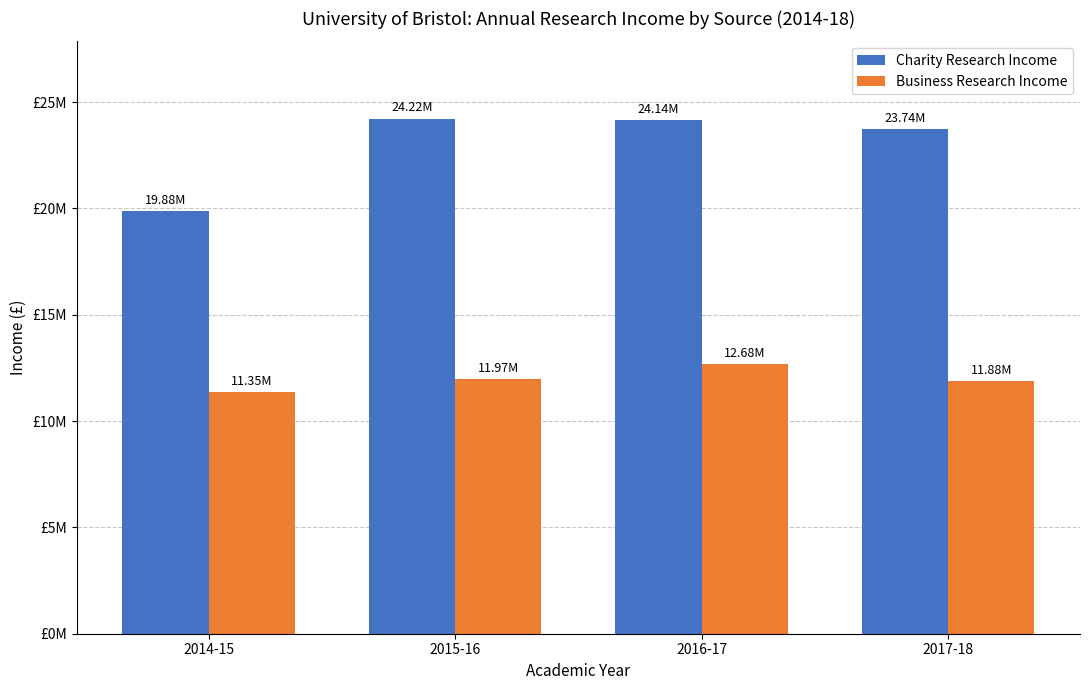

Reading right to left, transcribe all the data shown in this chart.

Charity Research Income: 2017-18=23739000	2016-17=24143000	2015-16=24220000	2014-15=19880000
Business Research Income: 2017-18=11883000	2016-17=12676000	2015-16=11973000	2014-15=11350000